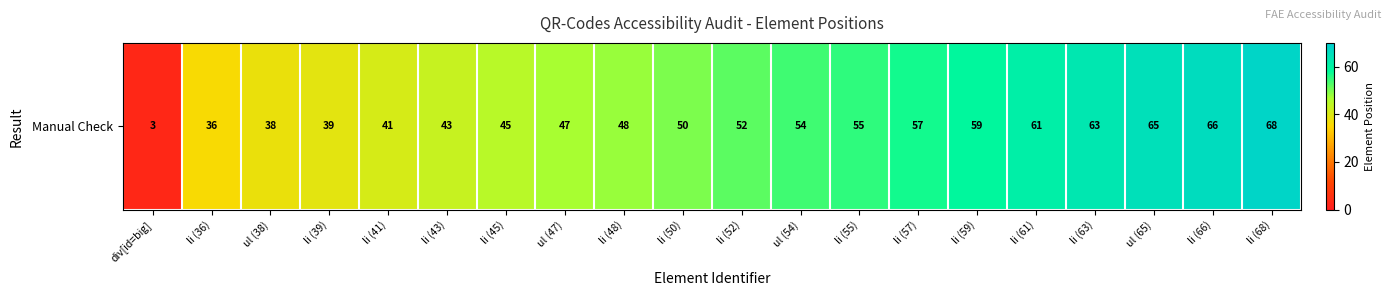

Reading left to right, what are all the values shown in this chart?

div[id=big]=3	li (36)=36	ul (38)=38	li (39)=39	li (41)=41	li (43)=43	li (45)=45	ul (47)=47	li (48)=48	li (50)=50	li (52)=52	ul (54)=54	li (55)=55	li (57)=57	li (59)=59	li (61)=61	li (63)=63	ul (65)=65	li (66)=66	li (68)=68